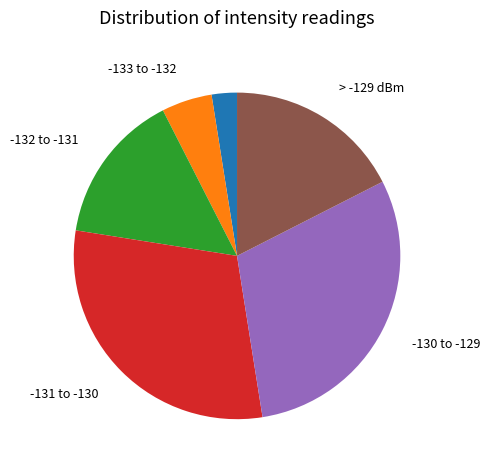

Does any single category account for the majority?

No